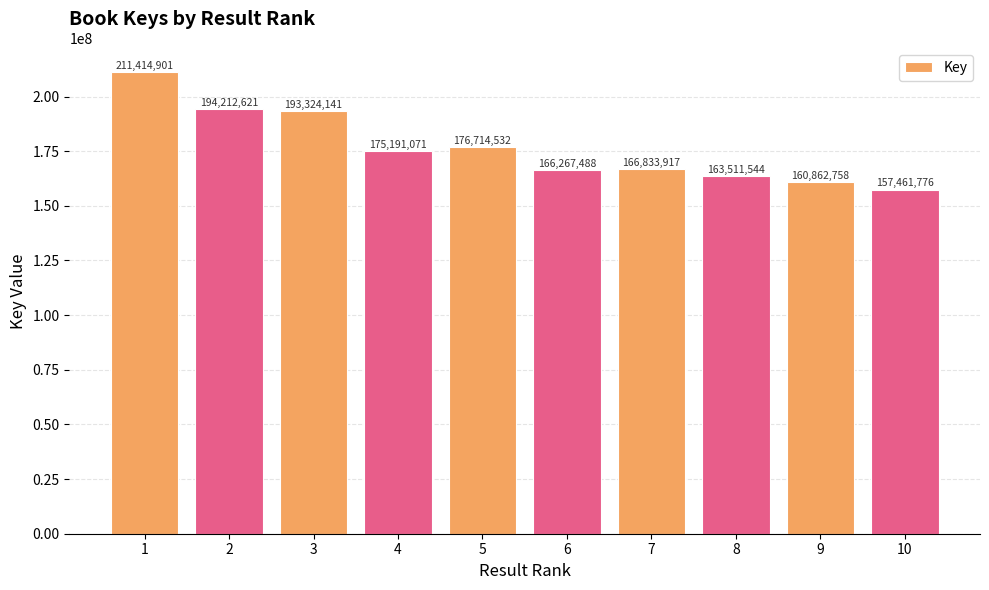

Does the chart contain stacked bars?

No